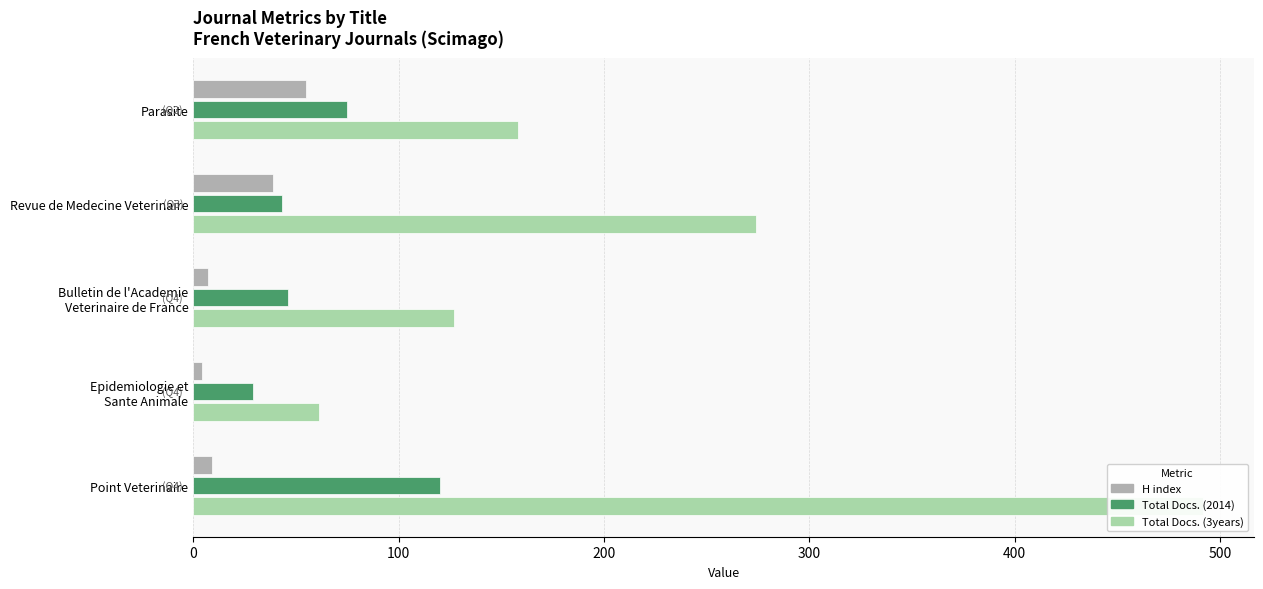

How many data points does each series have?

5